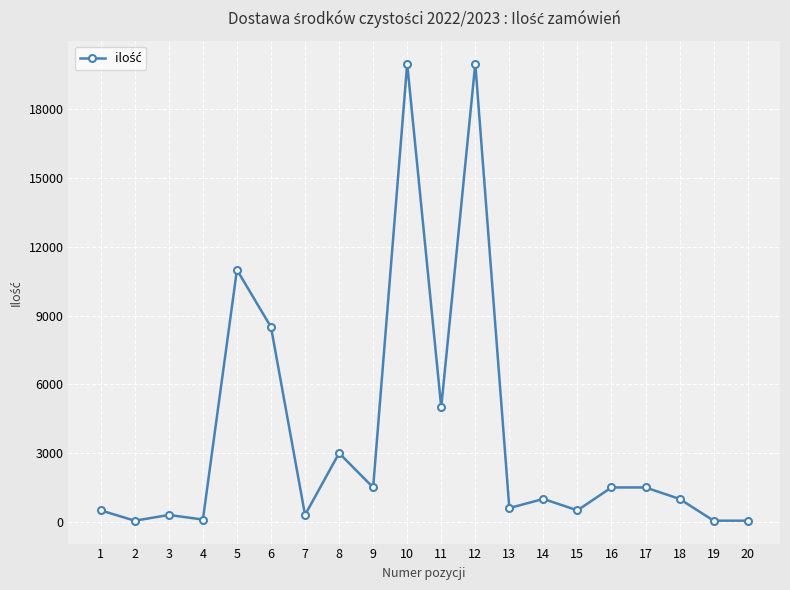

Is it true that the value at 19 is 50?

True